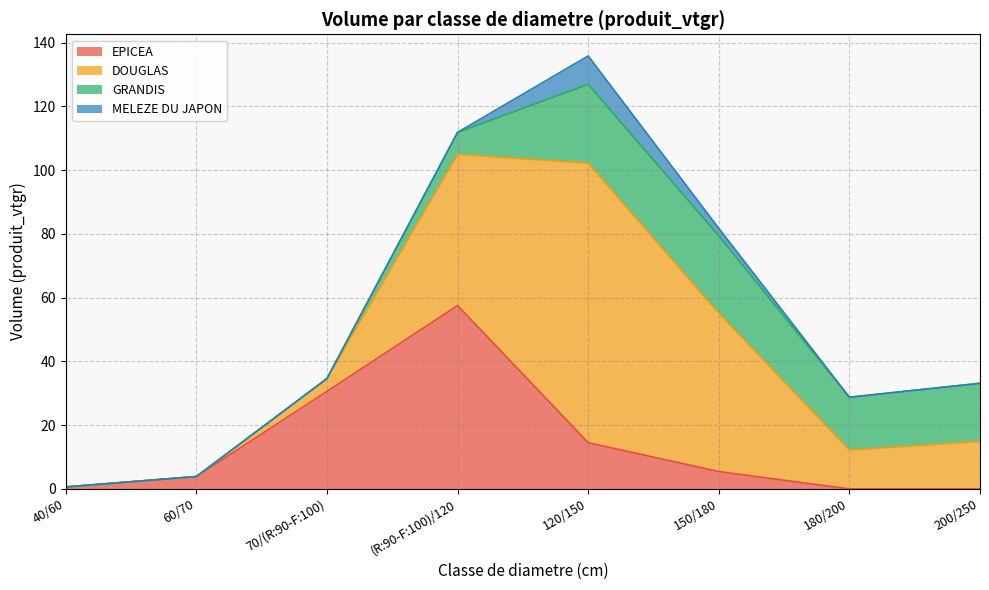

What is the highest value of the EPICEA series?

57.5